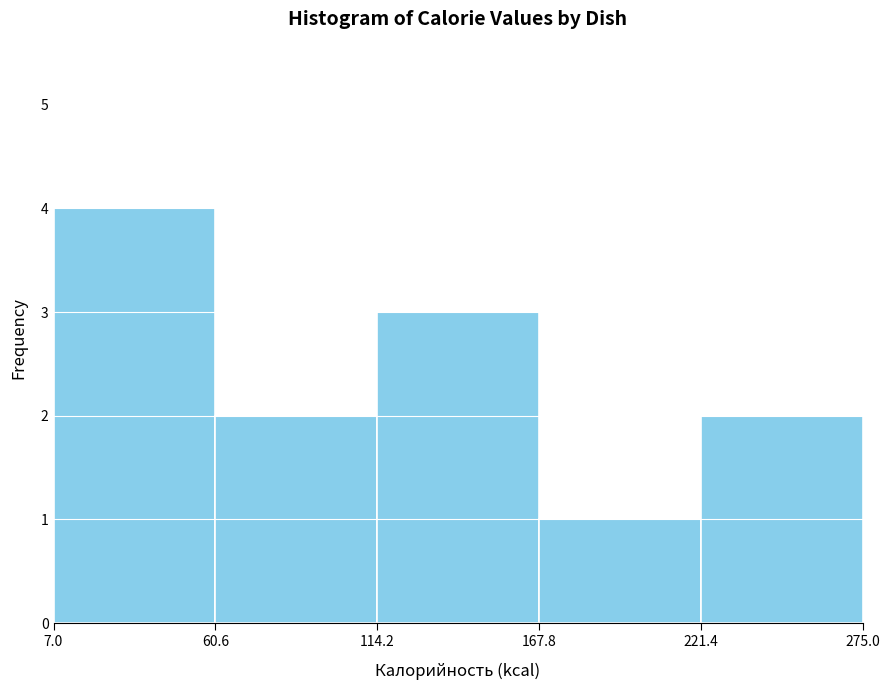

Over which range of the x-axis is the bar tallest?

7.0 to 60.6